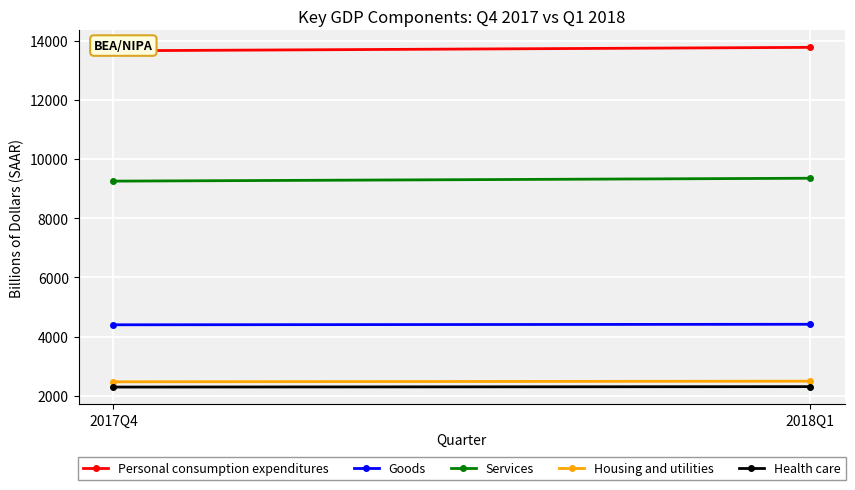

Count the number of categories in the chart.

2